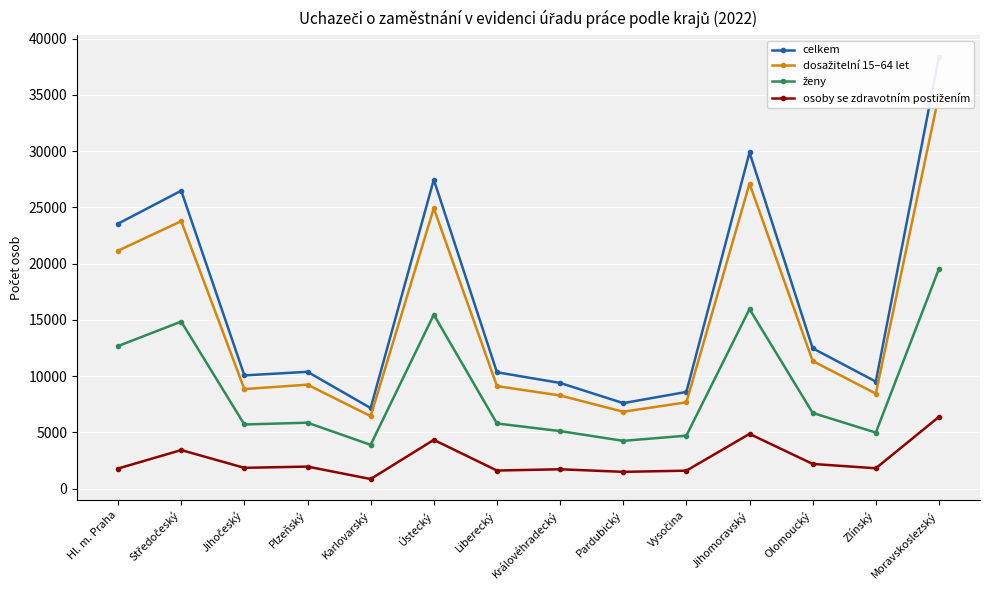

Reading left to right, transcribe all the data shown in this chart.

celkem: 23550	26477	10065	10384	7164	27459	10344	9396	7602	8596	29877	12477	9517	38401
dosažitelní 15–64 let: 21149	23772	8850	9243	6444	24927	9115	8282	6835	7676	27110	11346	8447	35000
ženy: 12674	14848	5705	5862	3895	15464	5794	5118	4250	4711	15960	6732	4985	19537
osoby se zdravotním postižením: 1791	3431	1852	1962	857	4337	1611	1725	1495	1600	4868	2198	1812	6382